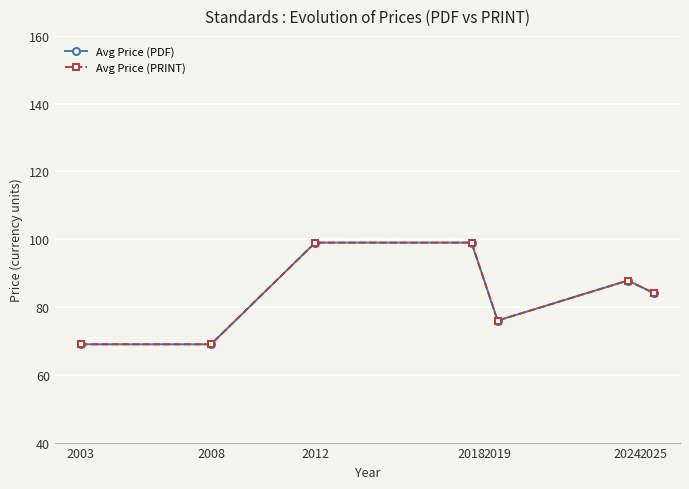

List the series in order of their peak value, highest first.

Avg Price (PDF), Avg Price (PRINT)